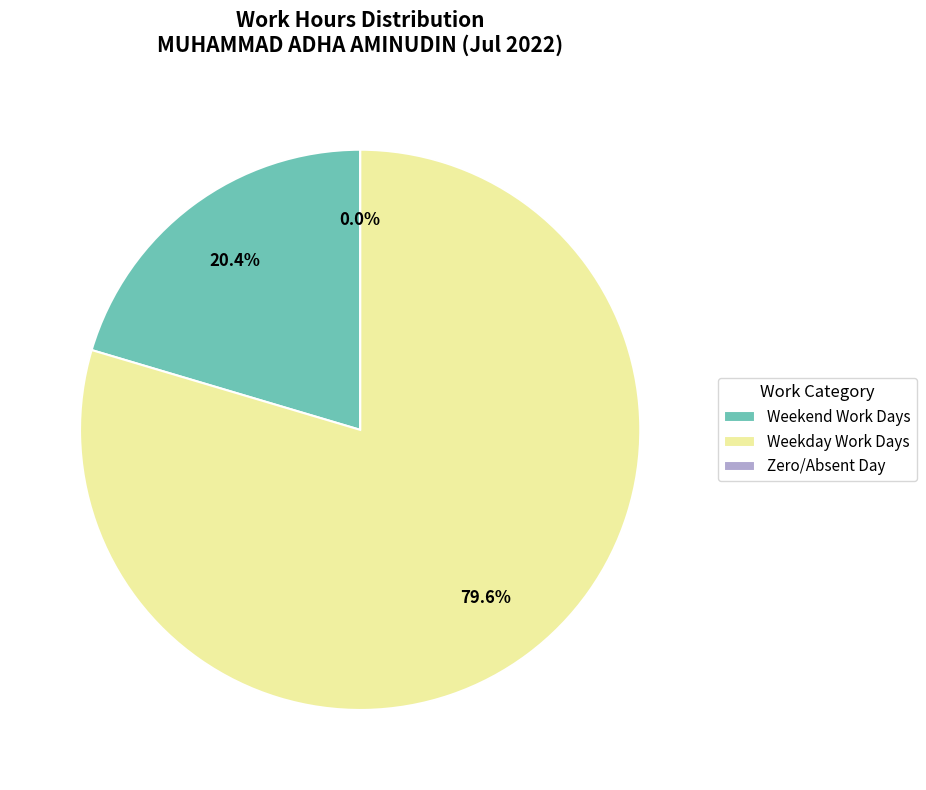

True or false: 15-Fri accounts for 1% of the total.

False